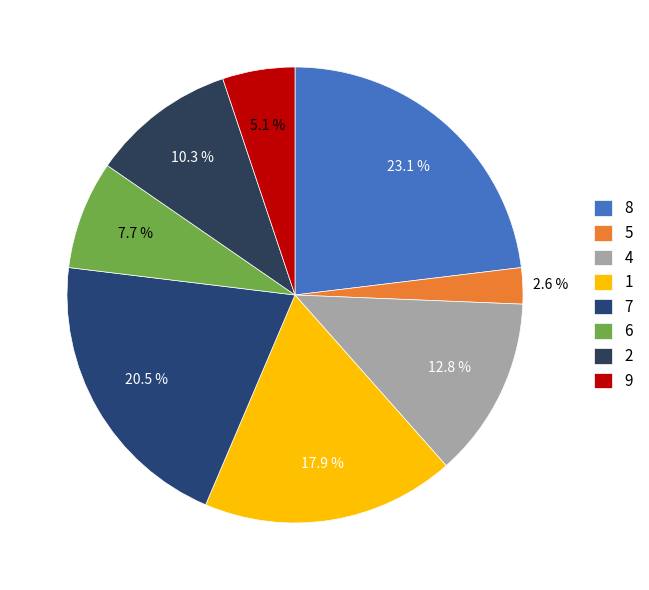

To the nearest percent, what is the average slice percentage?

12%